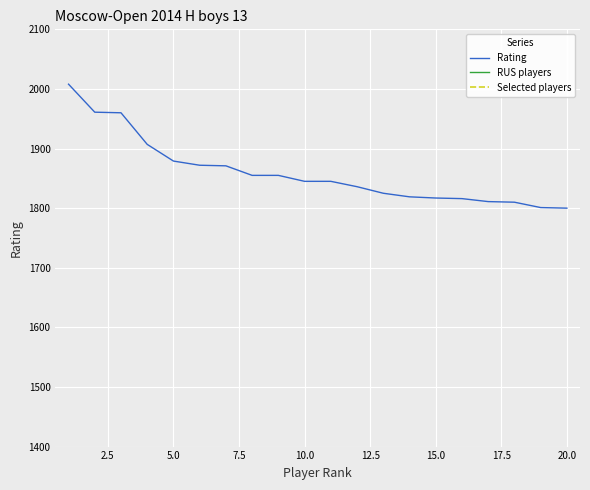

What are all the series names shown in the legend?

Rating, RUS players, Selected players